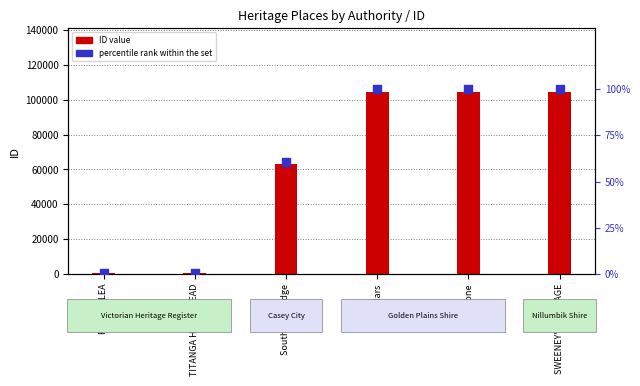

Between Poplars and RIPPON LEA, which is larger?

Poplars